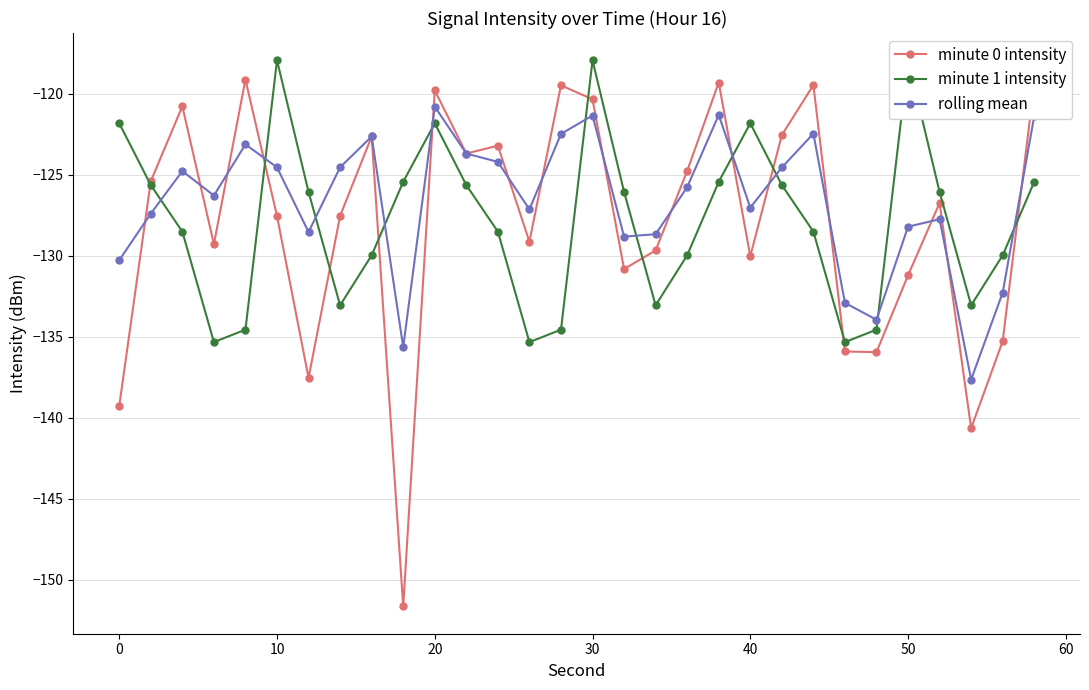

What is the value of the minute 1 intensity point at the 22nd from the left?

-125.6